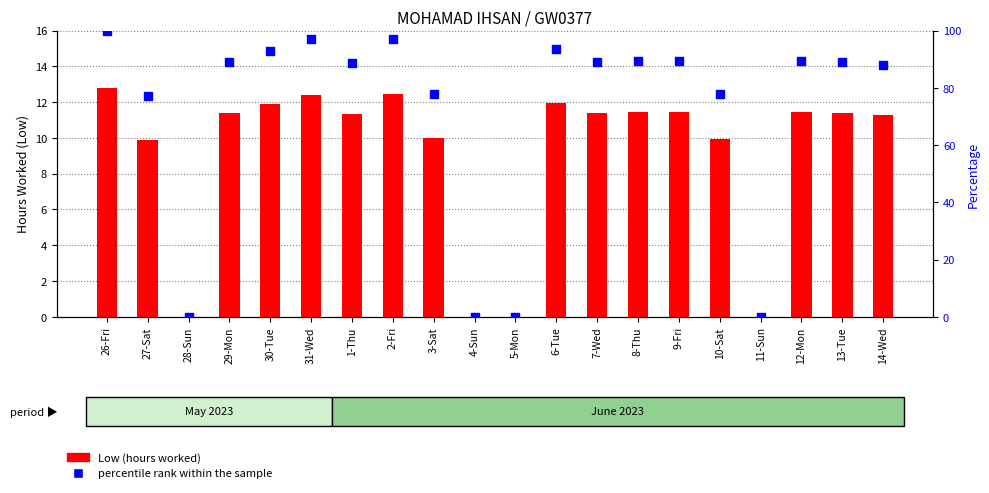

What are all the series names shown in the legend?

Low (hours worked), percentile rank within the sample